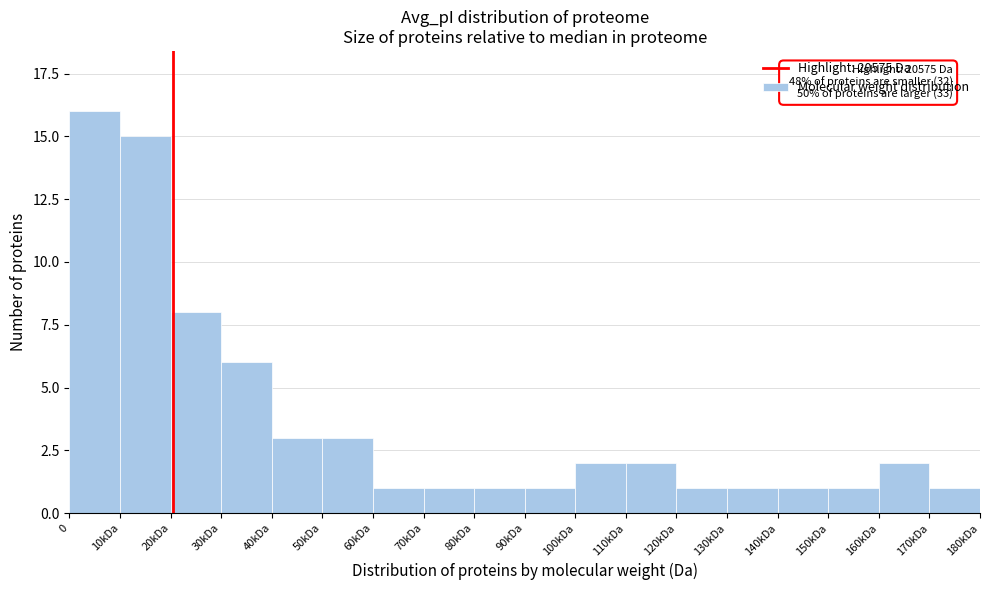

Reading left to right, transcribe all the data shown in this chart.

0=16	10kDa=15	20kDa=8	30kDa=6	40kDa=3	50kDa=3	60kDa=1	70kDa=1	80kDa=1	90kDa=1	100kDa=2	110kDa=2	120kDa=1	130kDa=1	140kDa=1	150kDa=1	160kDa=2	170kDa=1